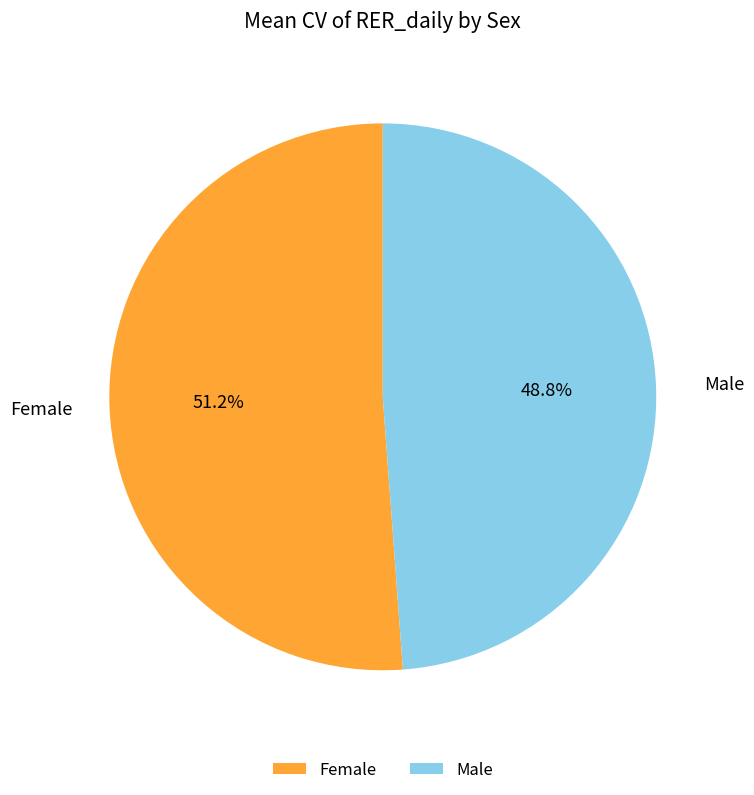

Which category has the smallest portion of the pie?

Male